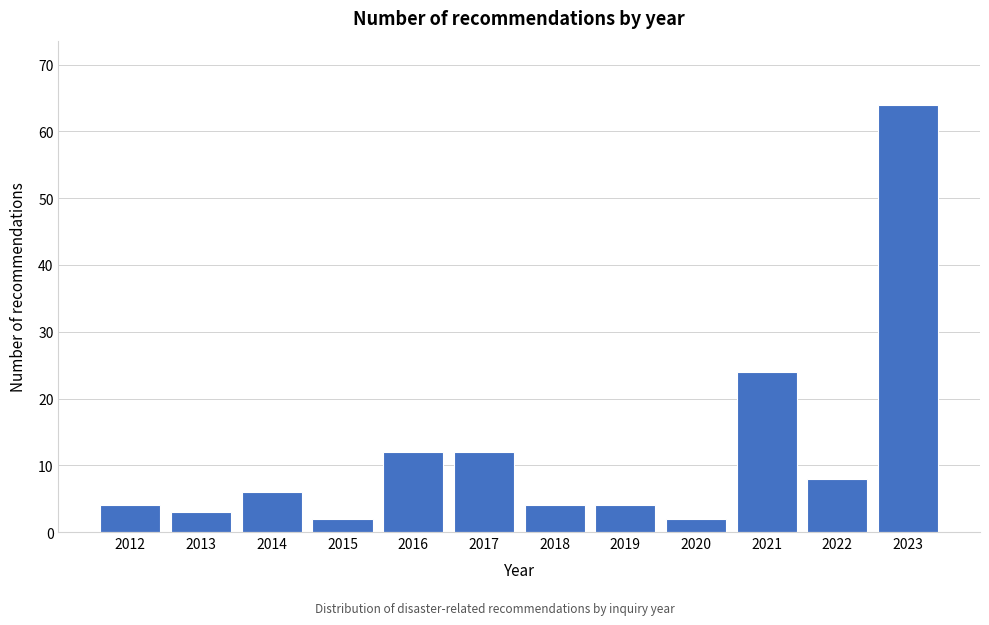

Reading right to left, extract all data points from this chart.

64	8	24	2	4	4	12	12	2	6	3	4